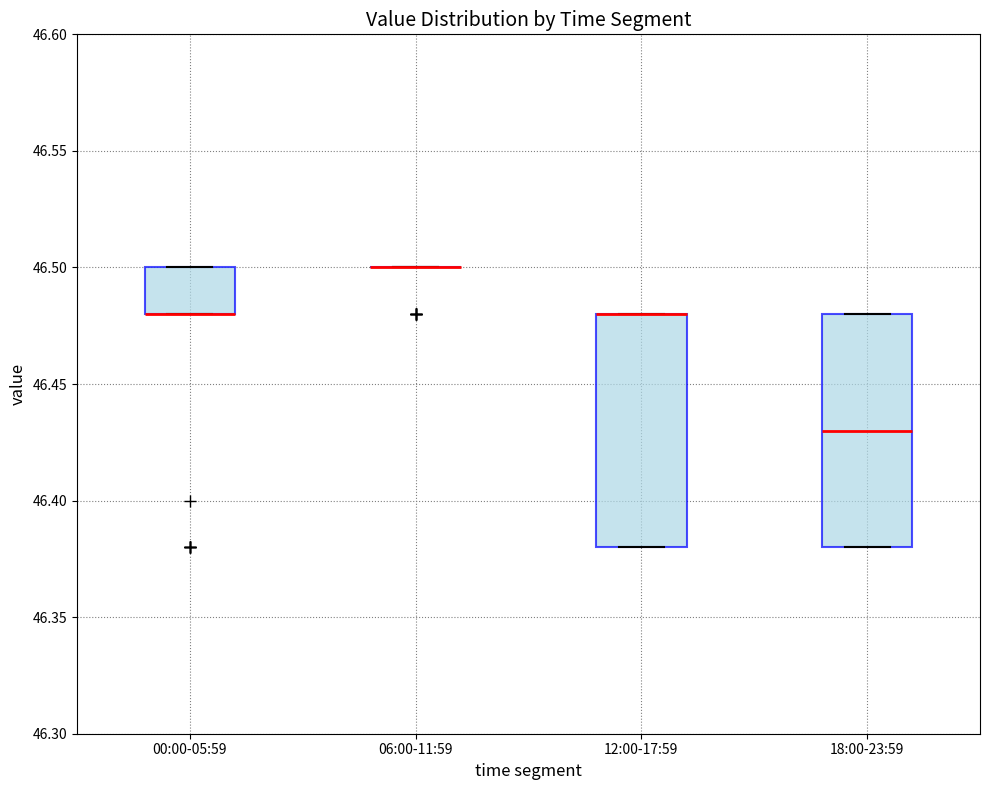

Where is the lower edge of the box for 00:00-05:59 on the y-axis? The values are not printed on the chart, so give them approximately, as read against the axis.

46.48